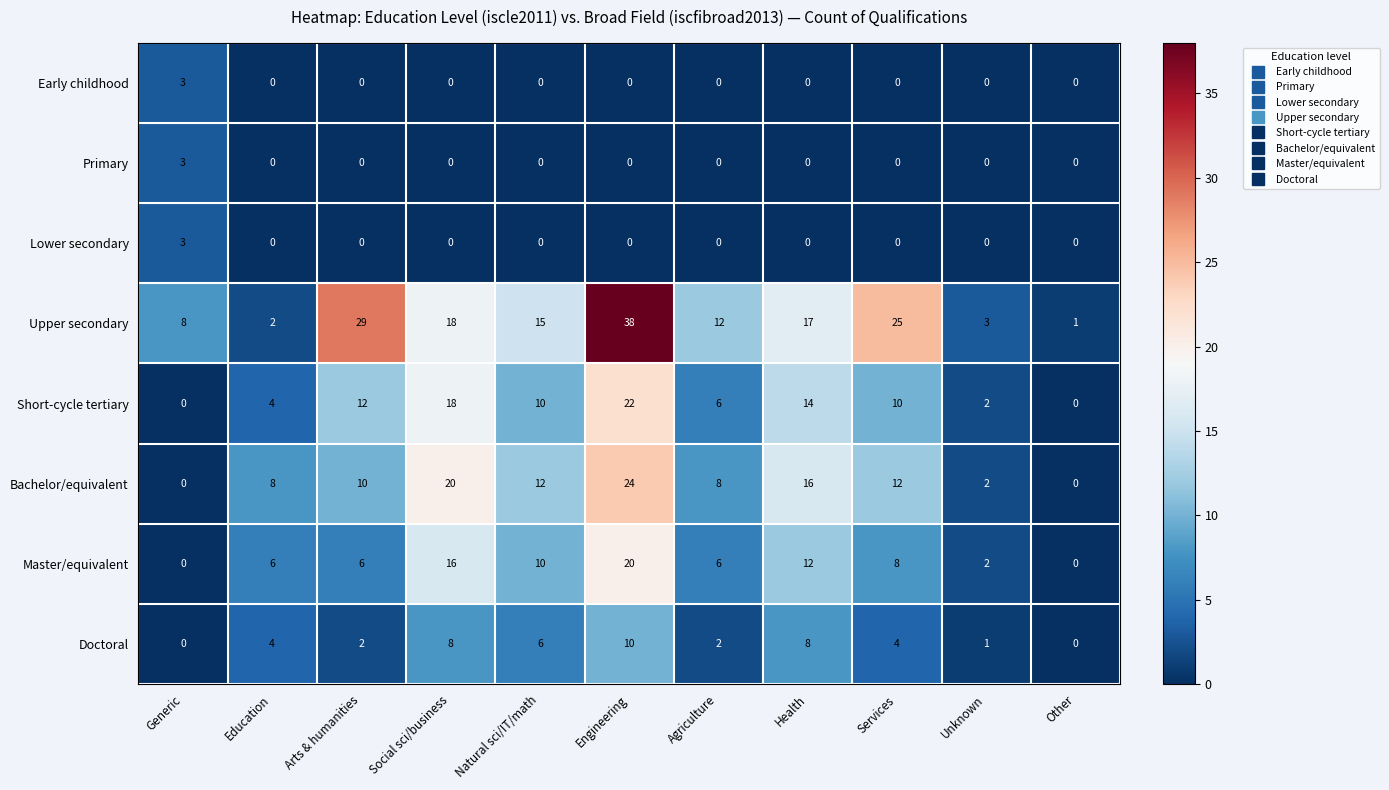

Count the Early childhood values in the range 0 to 1.

10